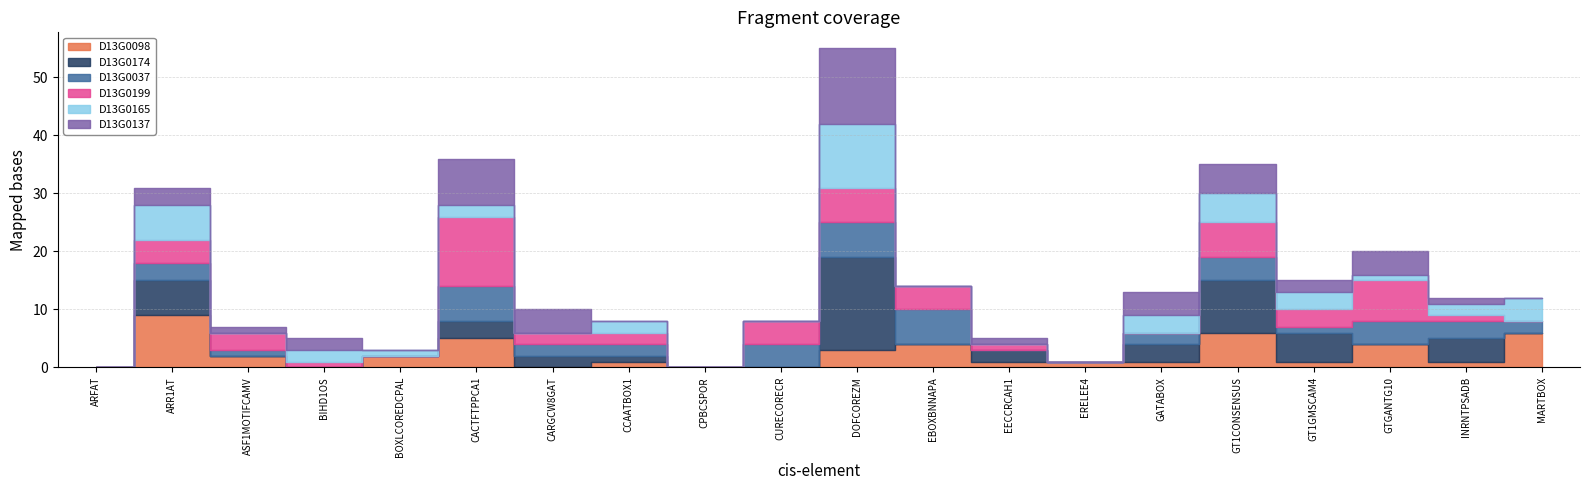

Between which two adjacent categories do D13G0098 and D13G0174 first intersect?

CACTFTPPCA1 and CARGCW8GAT